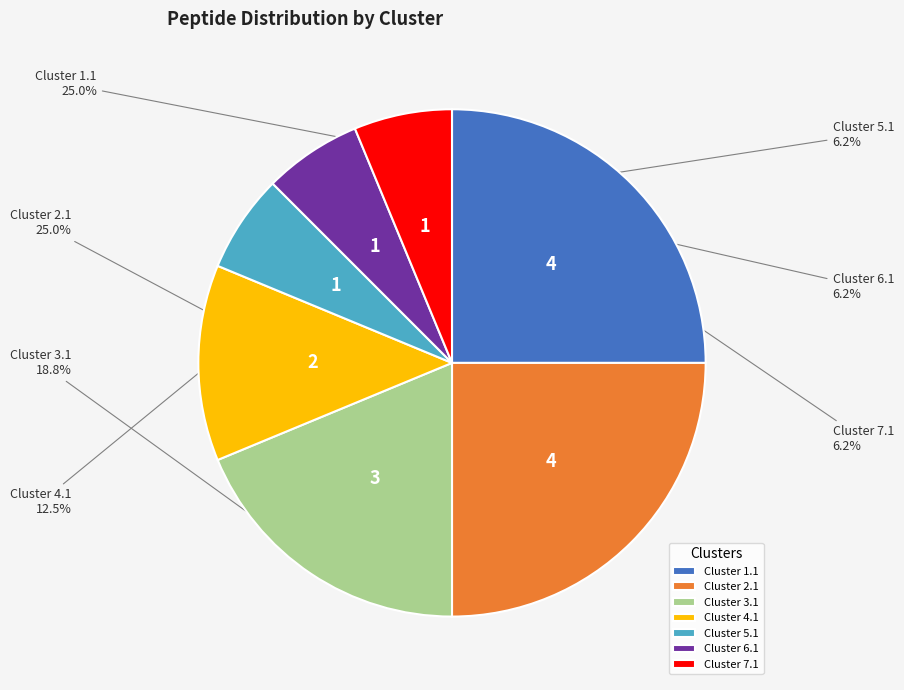

To the nearest percent, what is the average slice percentage?

14%